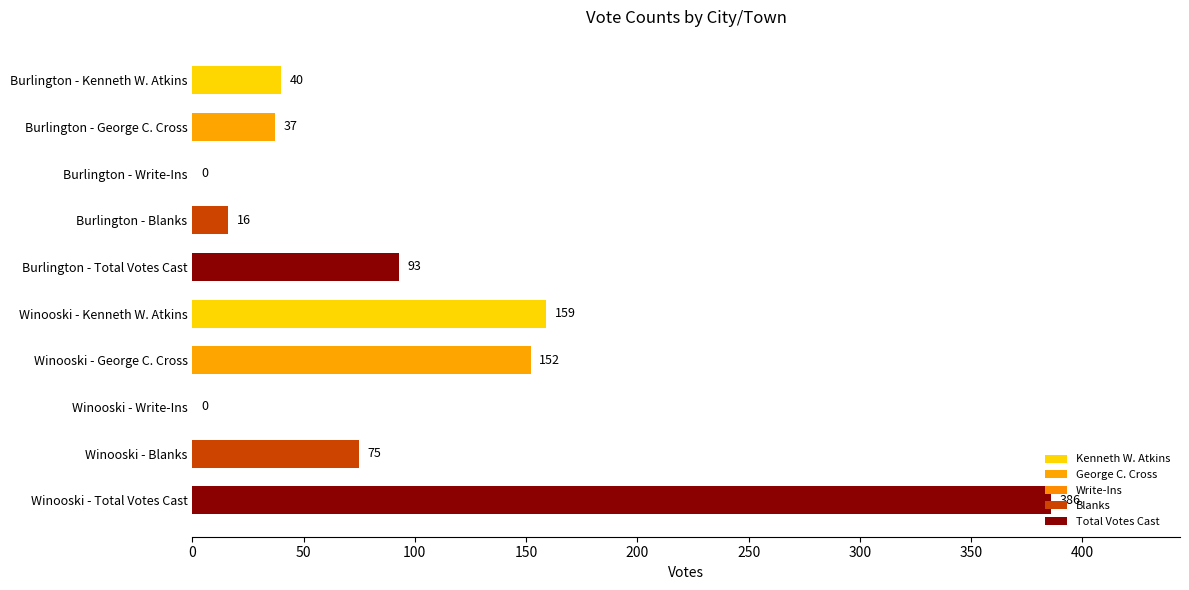

How many distinct data groups are displayed?

1